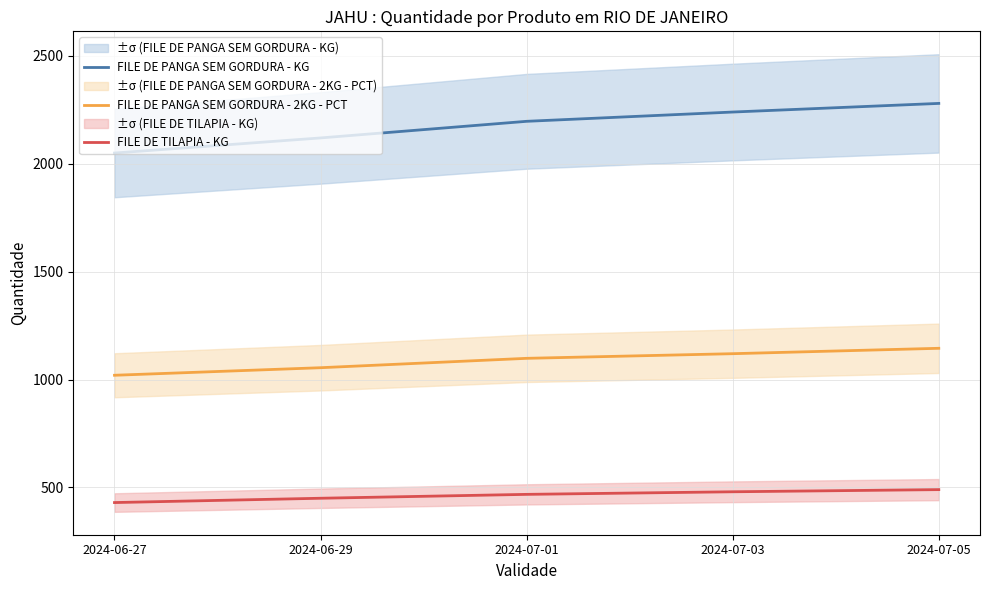

List the series in order of their overall mean, lowest first.

FILE DE TILAPIA - KG, FILE DE PANGA SEM GORDURA - 2KG - PCT, FILE DE PANGA SEM GORDURA - KG